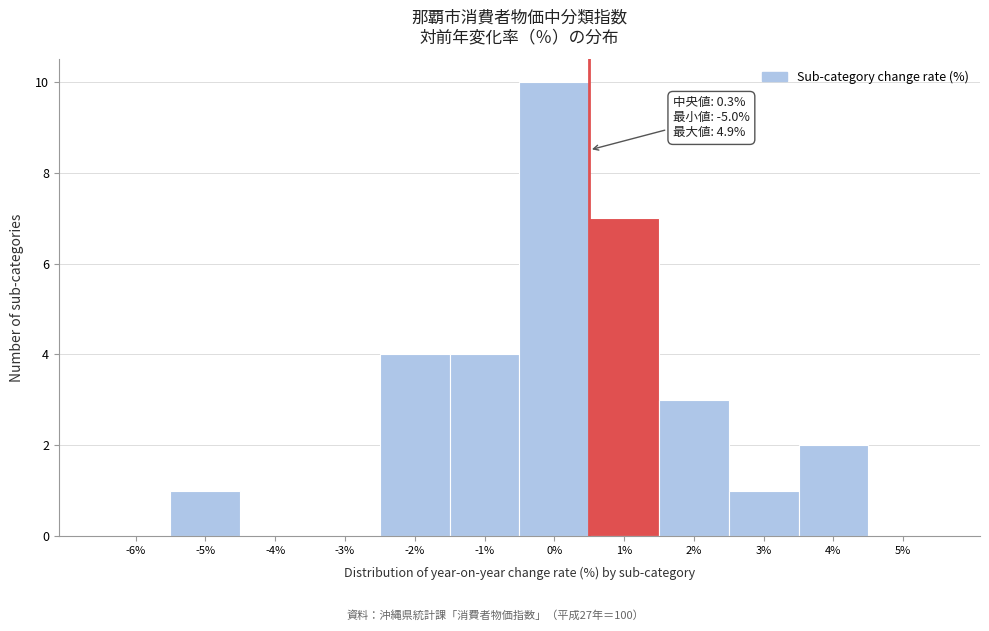

Reading right to left, transcribe all the data shown in this chart.

5%=0	4%=2	3%=1	2%=3	1%=7	0%=10	-1%=4	-2%=4	-3%=0	-4%=0	-5%=1	-6%=0